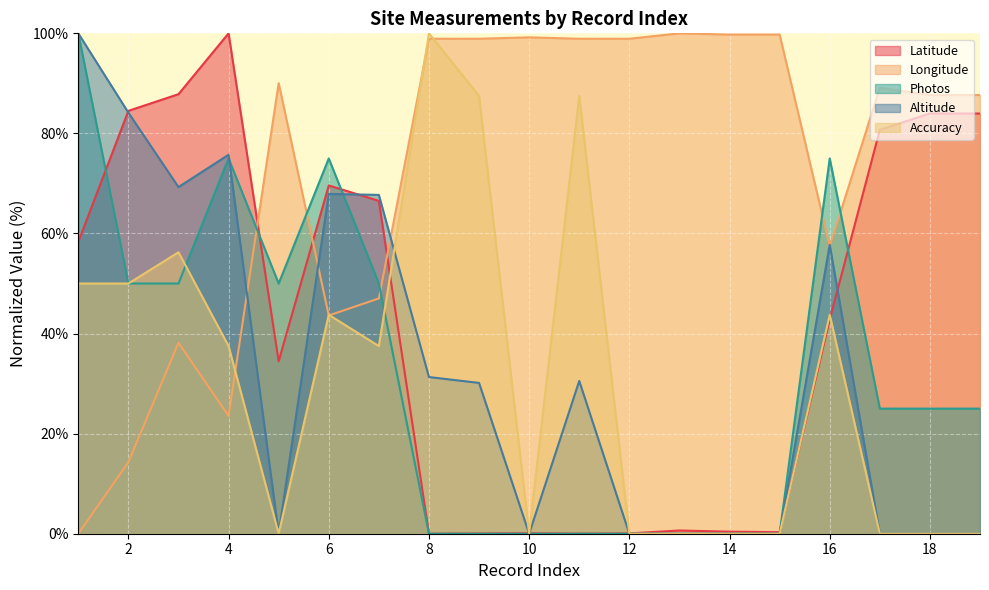

Which category has the highest value across all series?

4